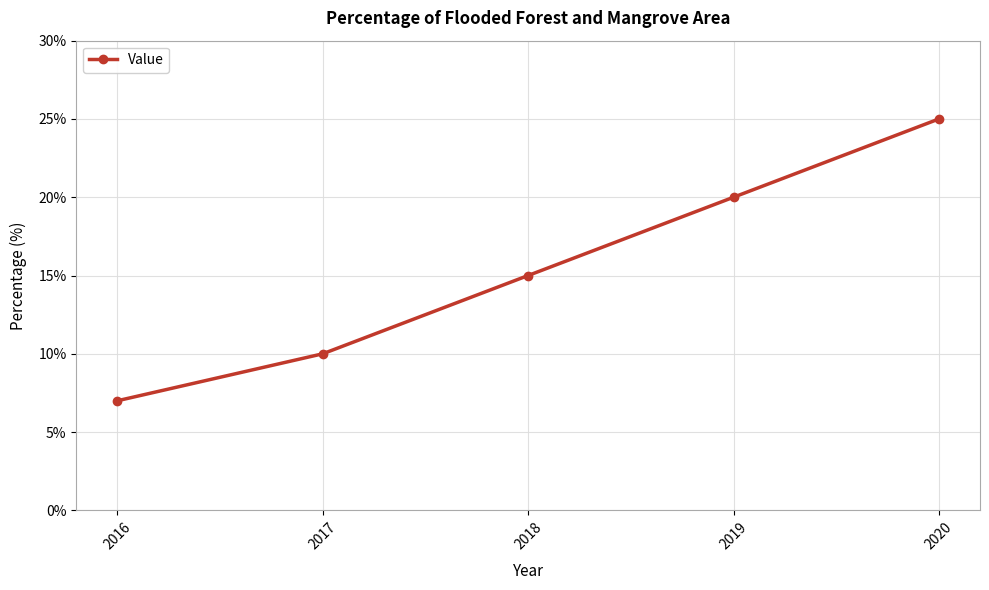

What is the difference between the maximum and minimum values?

18